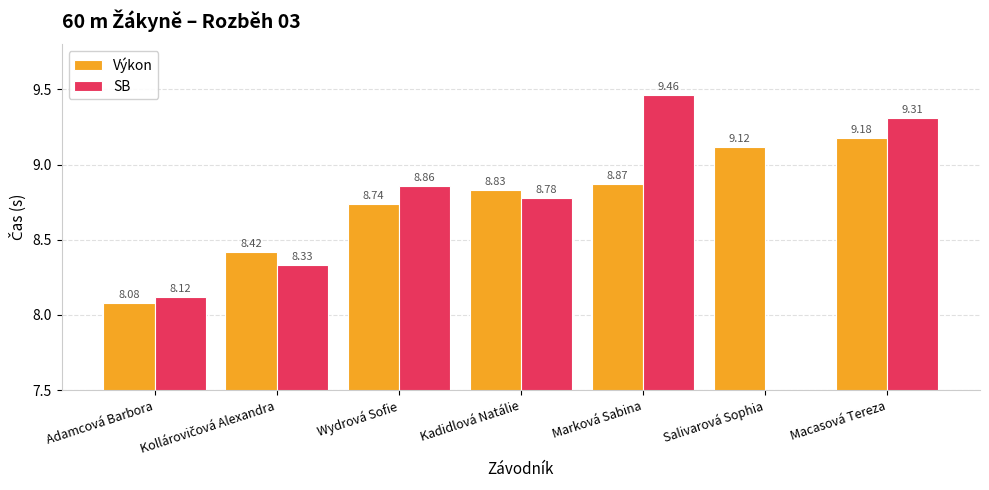

What is the value of the SB bar at the 2nd from the left?

8.3